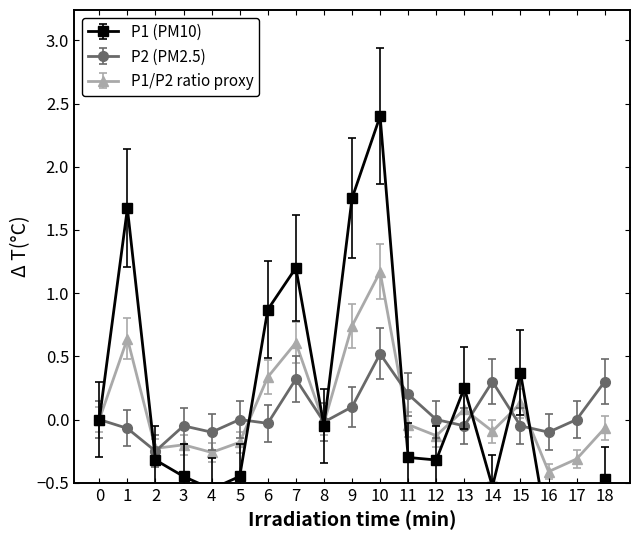

True or false: P1/P2 ratio proxy has more than 0 points higher than both neighbors.

True